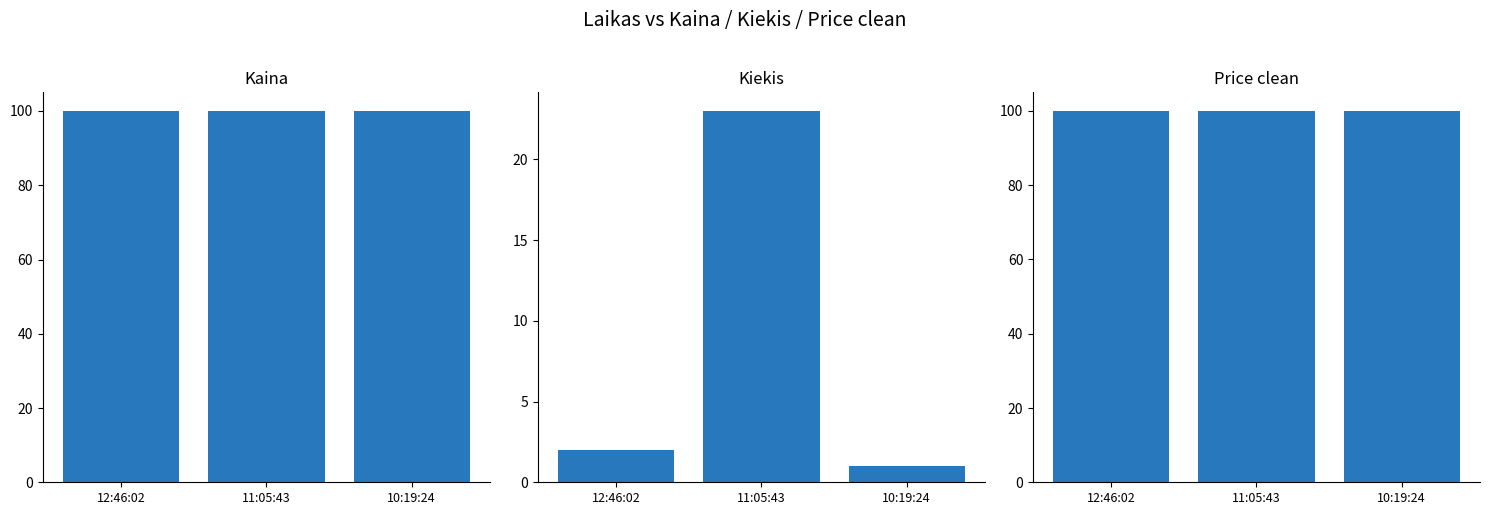

What position from the left is 11:05:43?

2